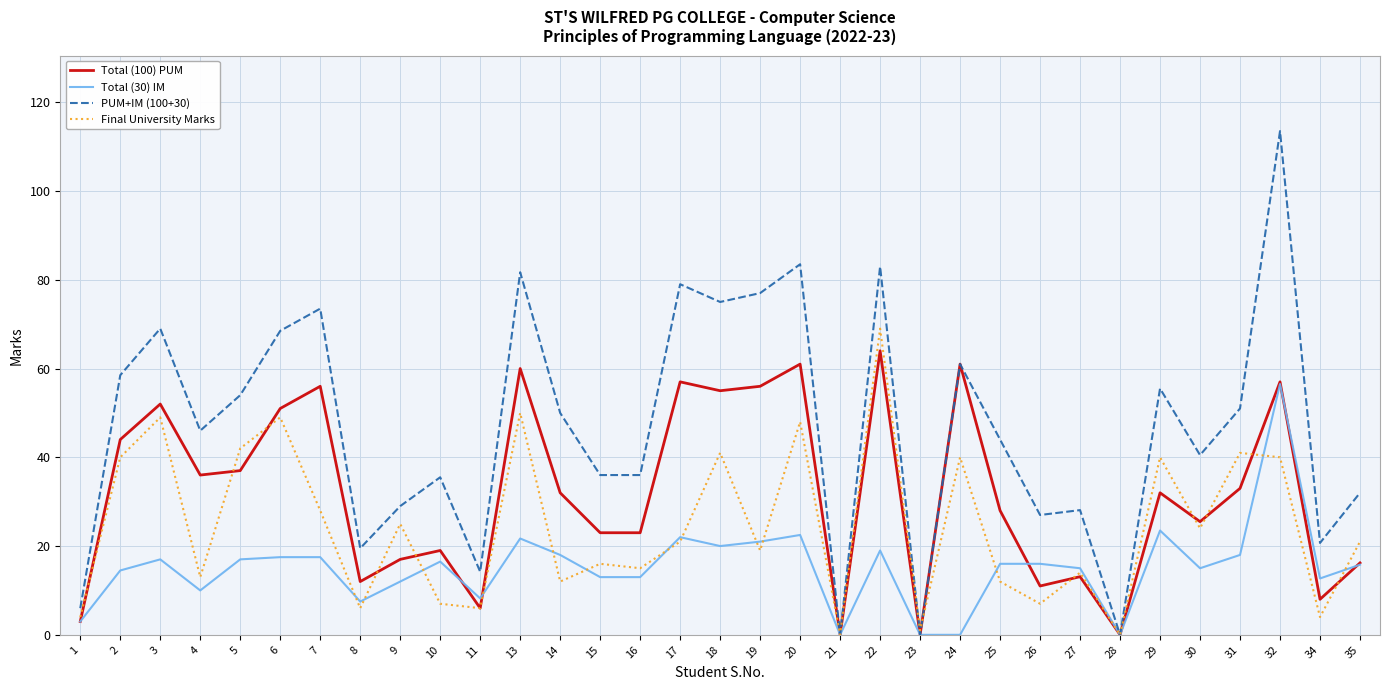

Which series has the largest range (max minus min)?

PUM+IM (100+30)